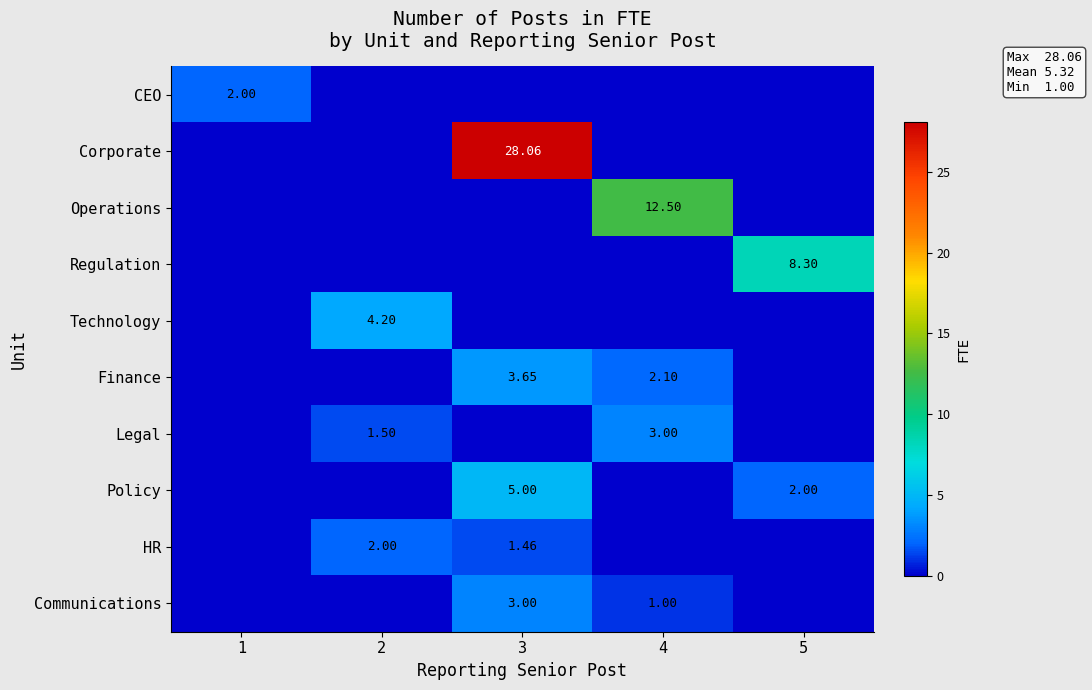

Is the value of Policy at 3 greater than the value of Corporate at 3?

No